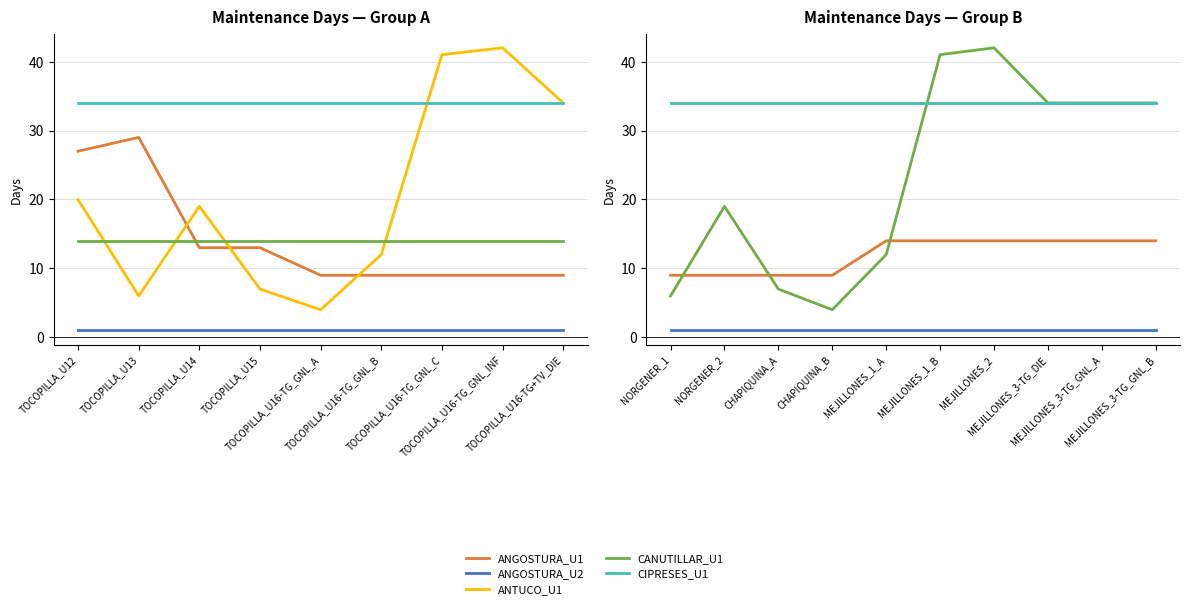

What is the minimum value for ANGOSTURA_U1?

9